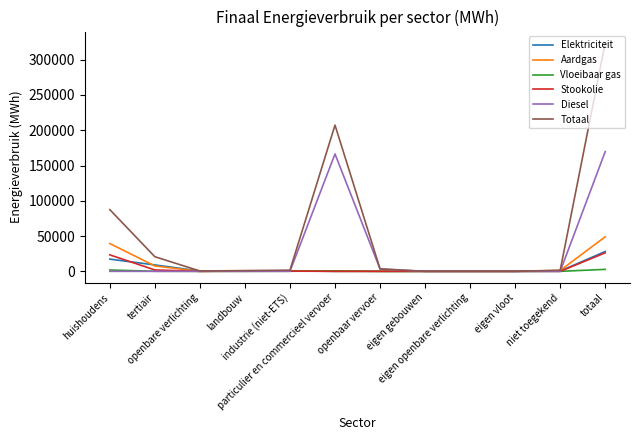

What is the maximum value shown in the chart?

323697.7